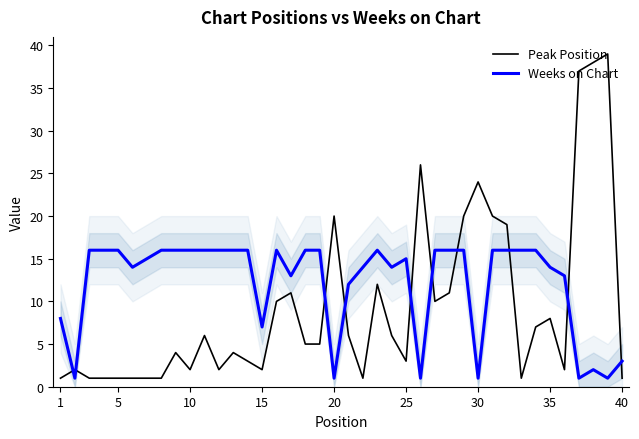

What is the difference between the second highest and minimum values in the Weeks on Chart series?

15